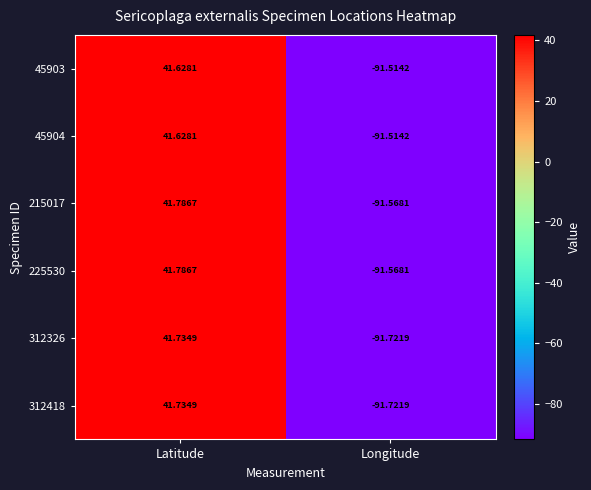

How many negative values does the 215017 series have?

1